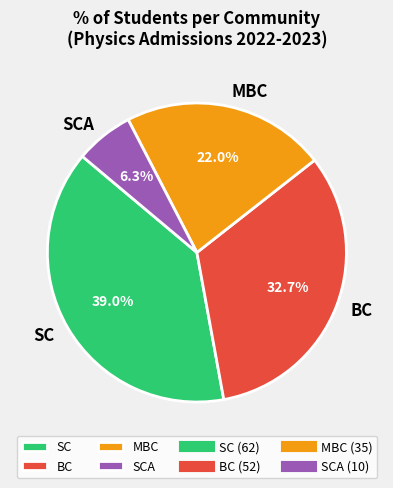

To the nearest percent, what portion does MBC represent?

22%